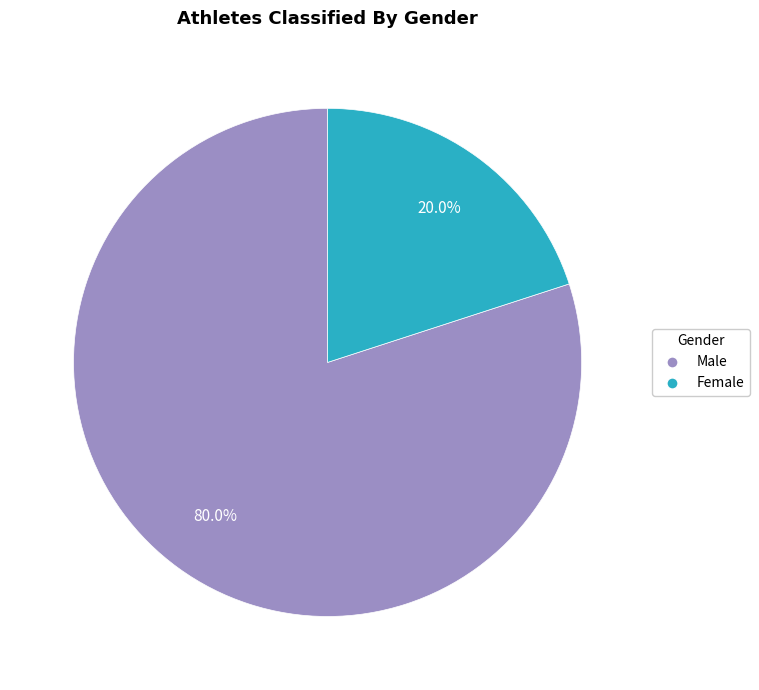

Rank the categories by value from highest to lowest.

Male, Female